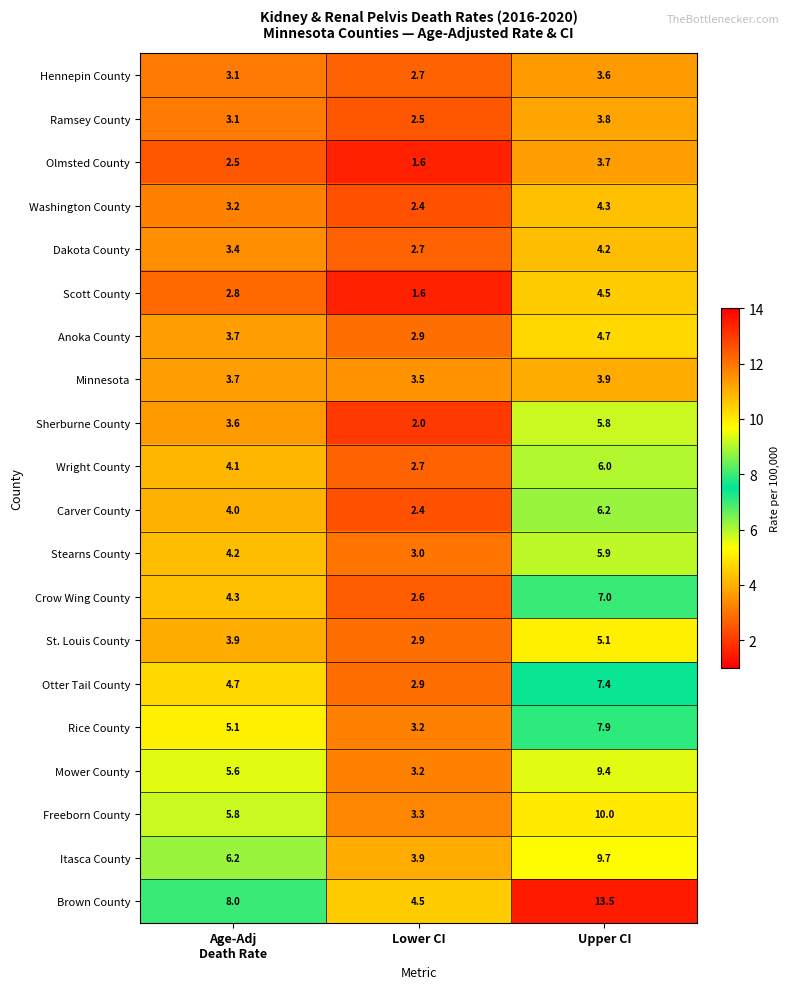

The value of Dakota County at Lower CI is 2.7. True or false?

True